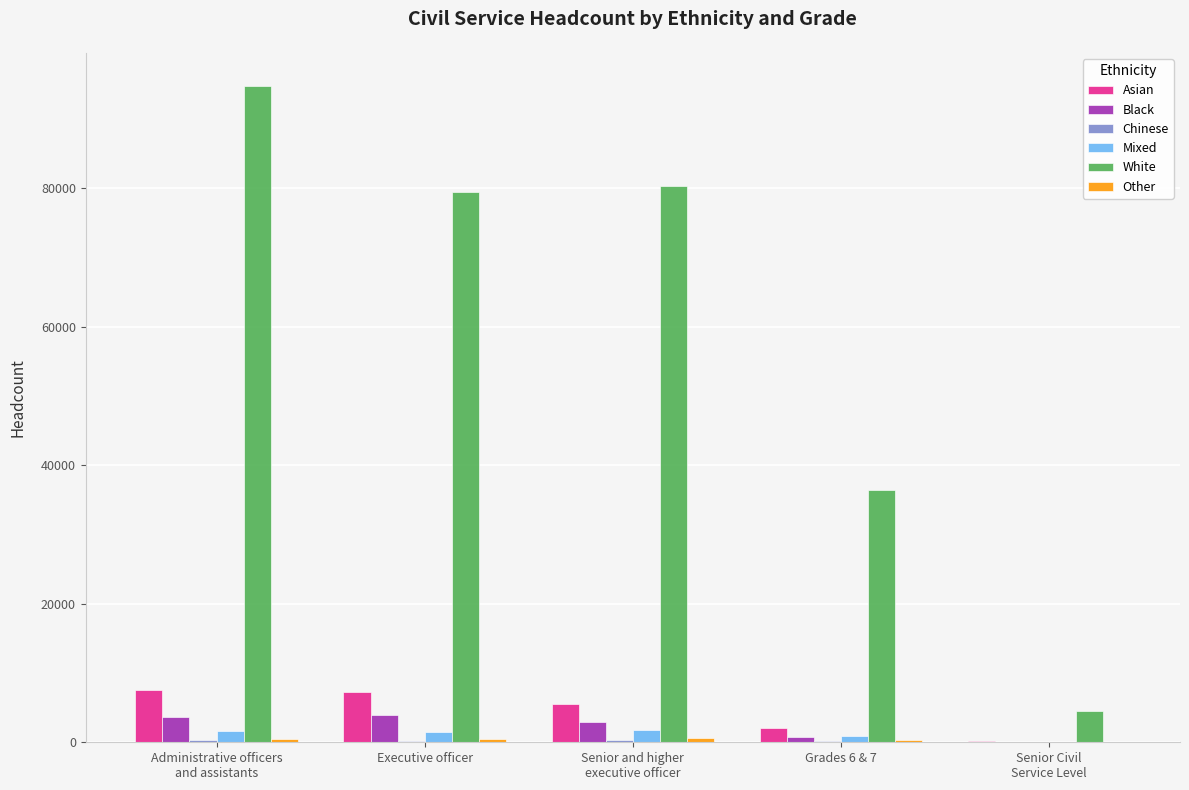

Which series has the largest total across all categories?

White